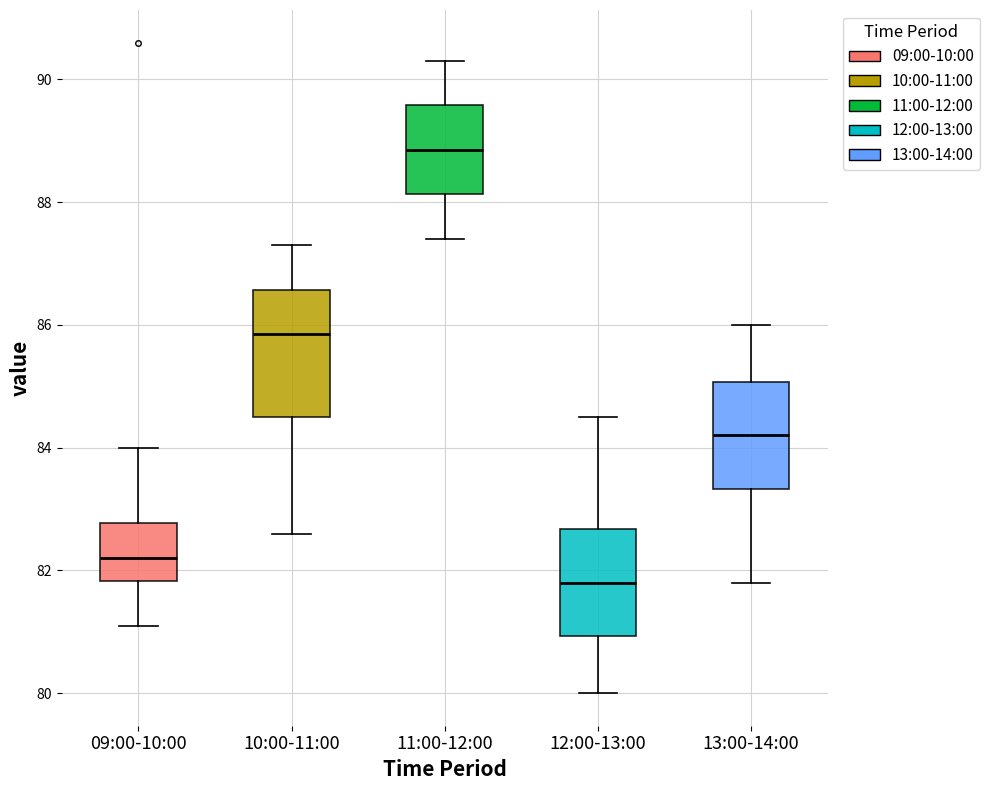

Where does the upper whisker of the box for 12:00-13:00 end on the y-axis? The values are not printed on the chart, so give them approximately, as read against the axis.

84.6